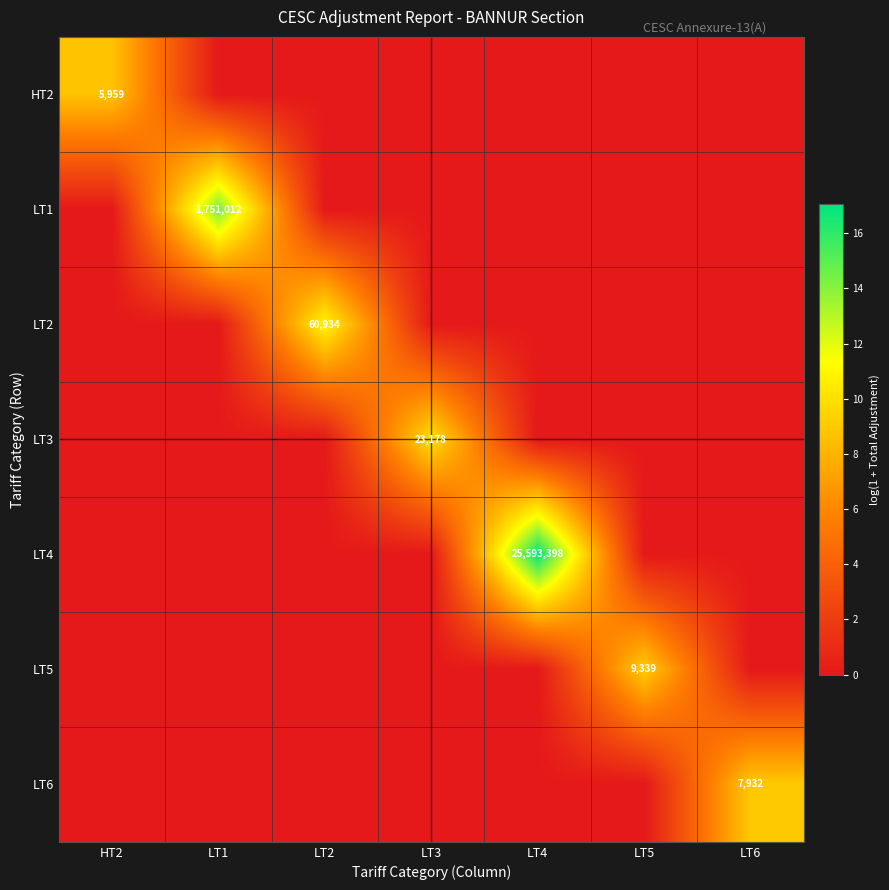

The LT1 series shows 1751012 at LT1. True or false?

True